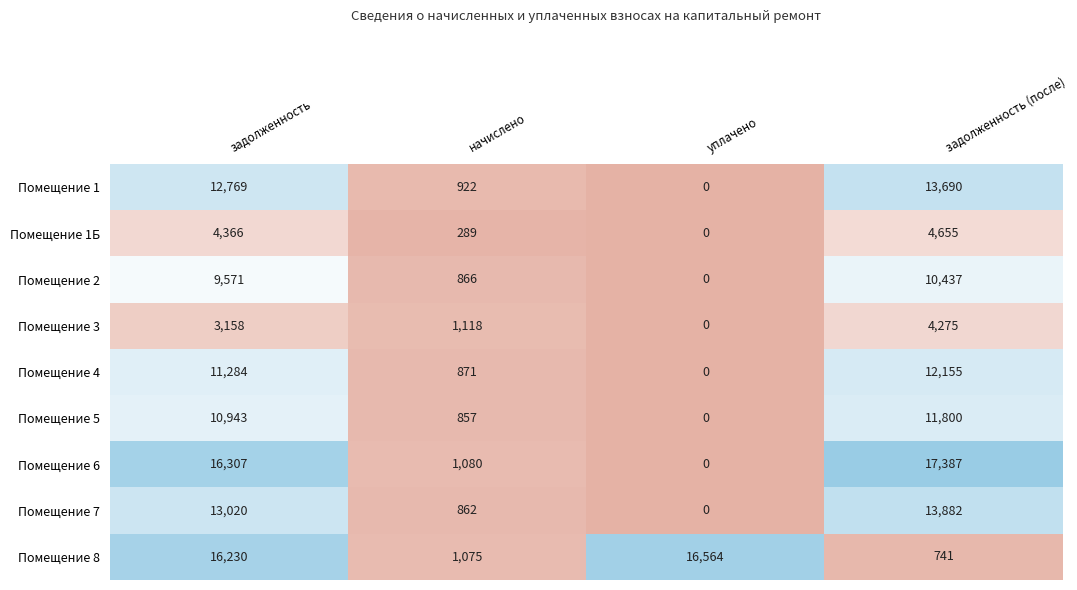

At which label does Помещение 5 reach its minimum?

уплачено